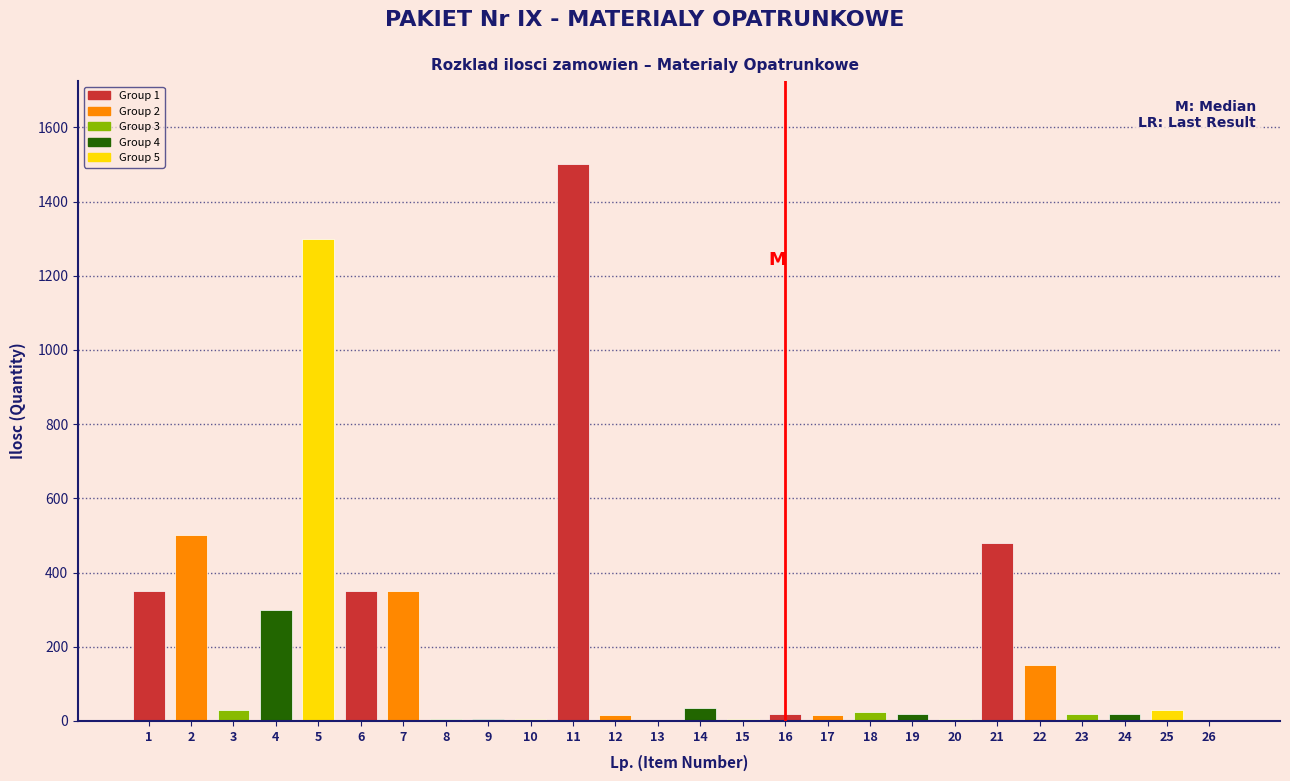

The value at 2 is 500. True or false?

True